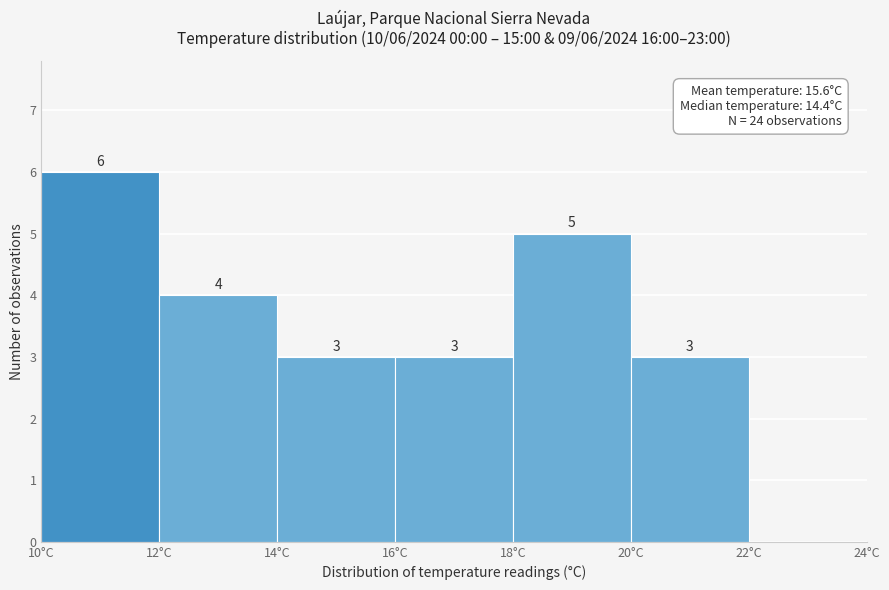

Over which range of the x-axis is the bar tallest?

10 to 12